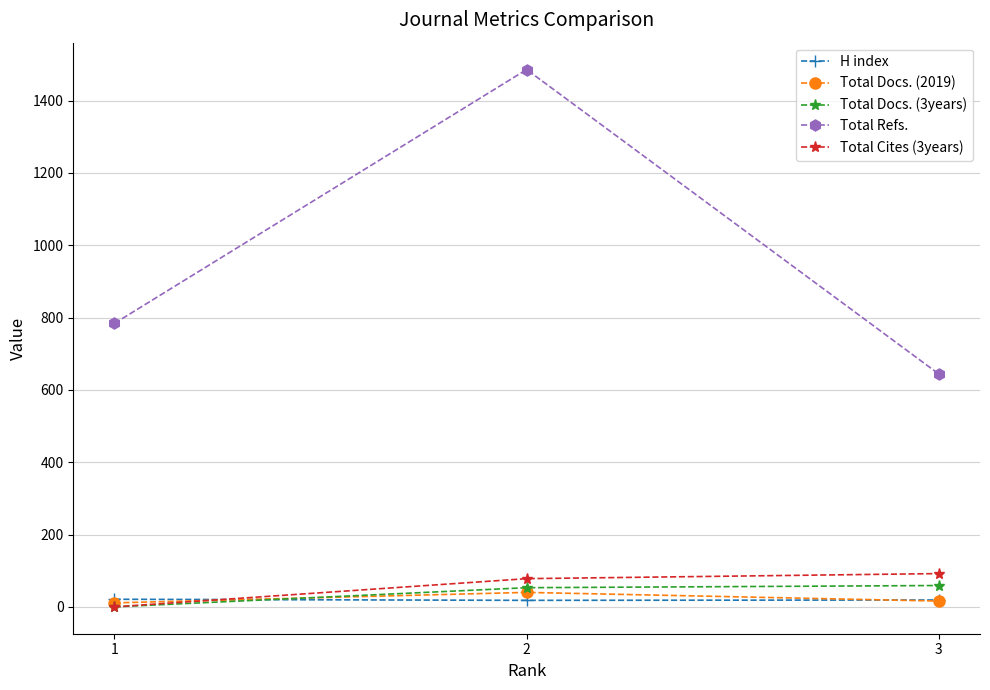

How many data points in Total Docs. (2019) are less than 16?

1